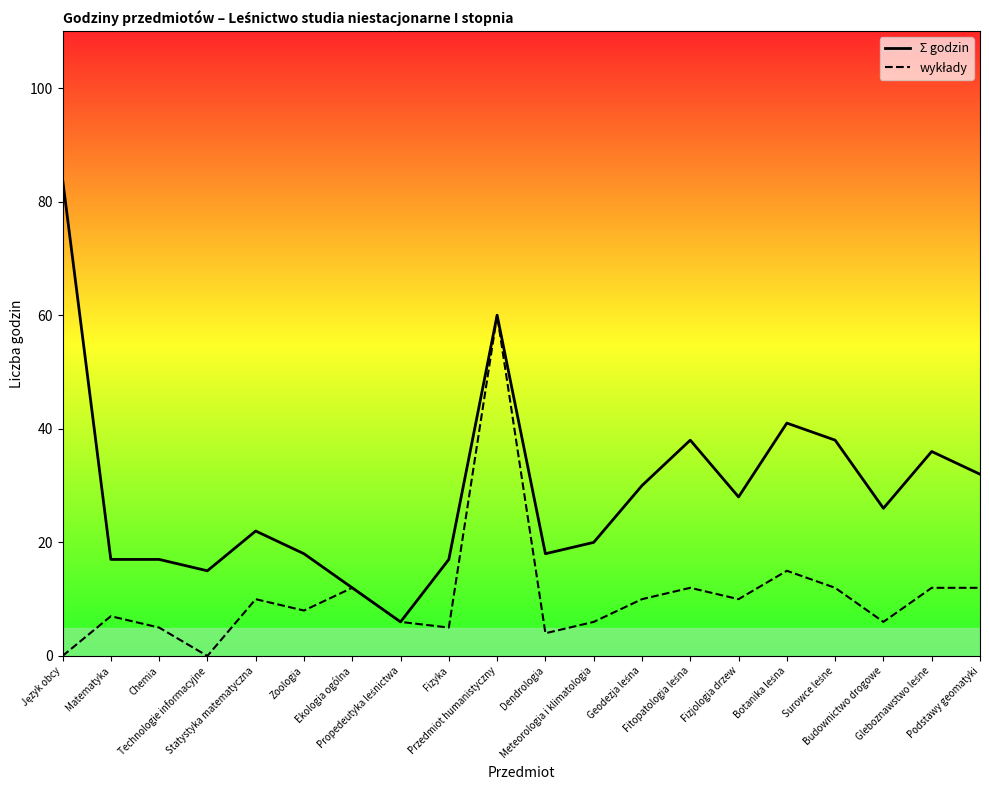

Rank the series by their average value, from lowest to highest.

wykłady, Ʃ godzin